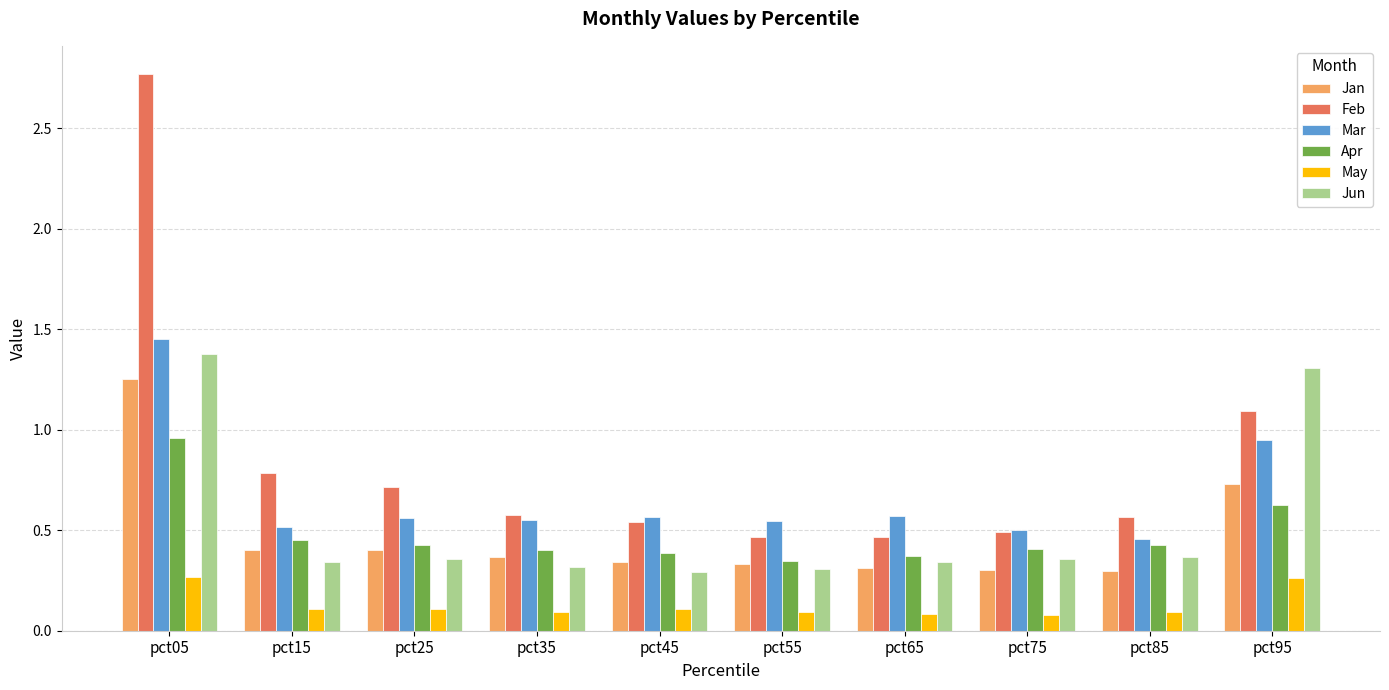

What is the maximum value shown in the chart?

2.8